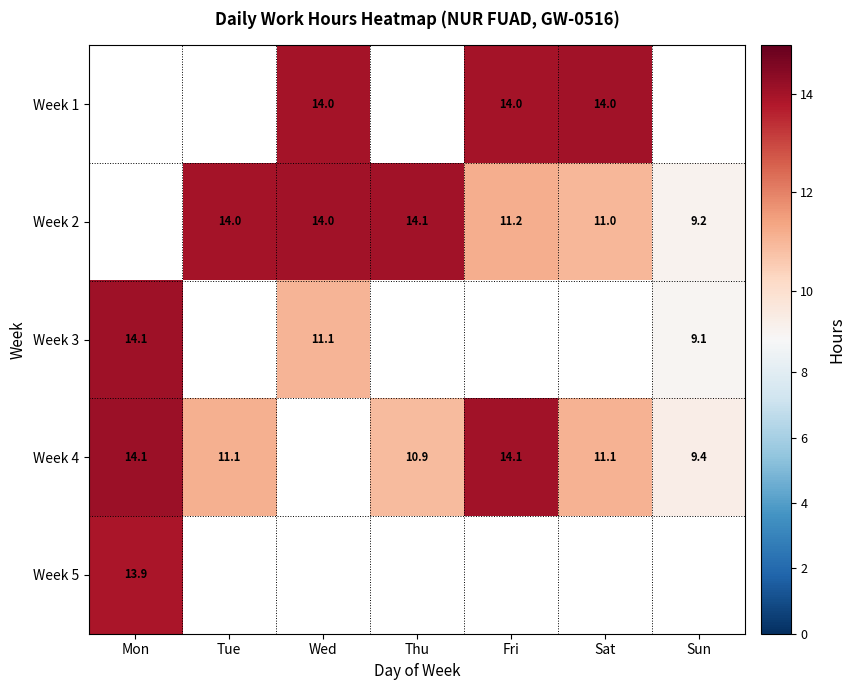

Which has a higher value, Sat or Wed?

Sat